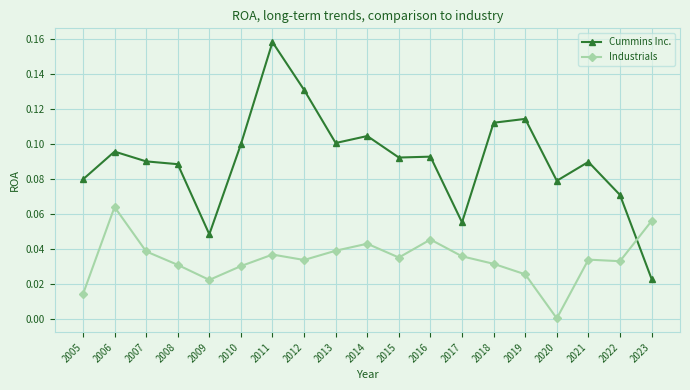

What are all the series names shown in the legend?

Cummins Inc., Industrials